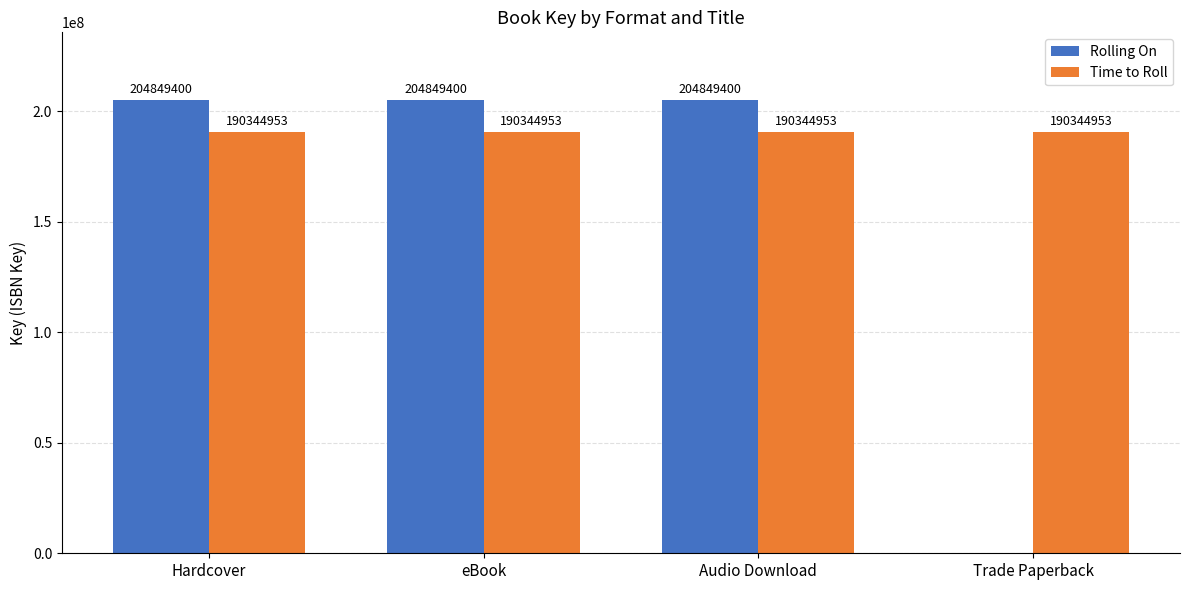

What is the greatest value displayed?

204849400